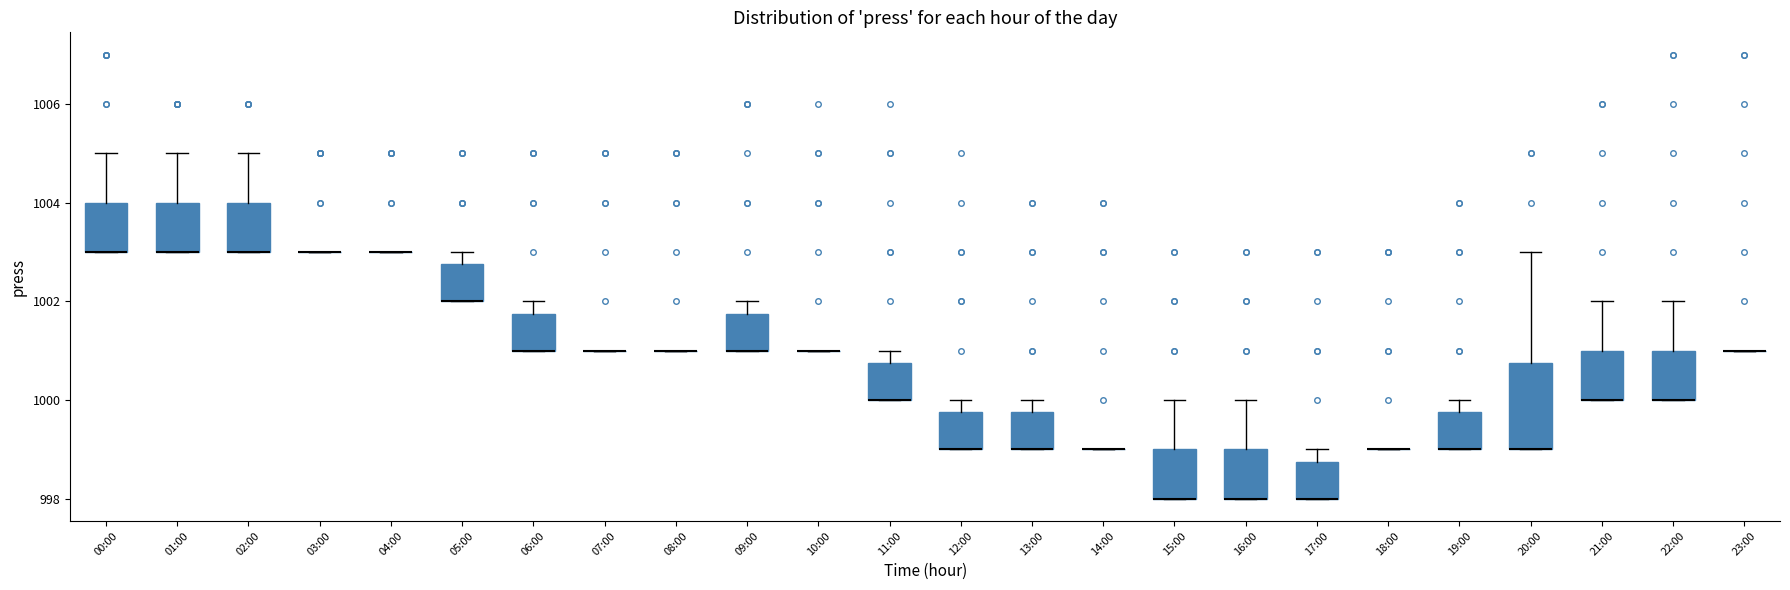

Comparing the boxes themselves (not the whiskers), which one is the tallest?

20:00